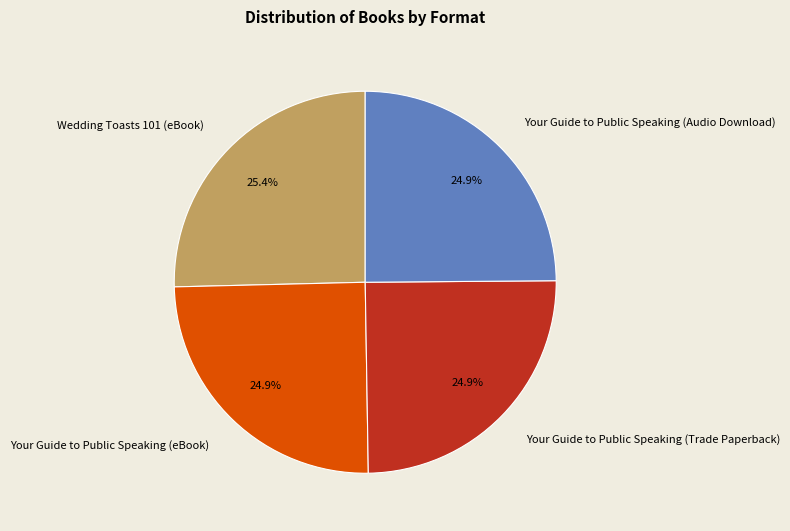

What is the largest slice in the pie chart?

Wedding Toasts 101 (eBook)